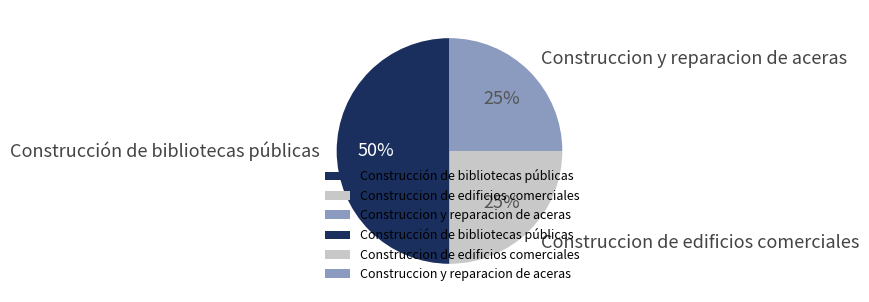

Which slice is the largest?

Construcción de bibliotecas públicas